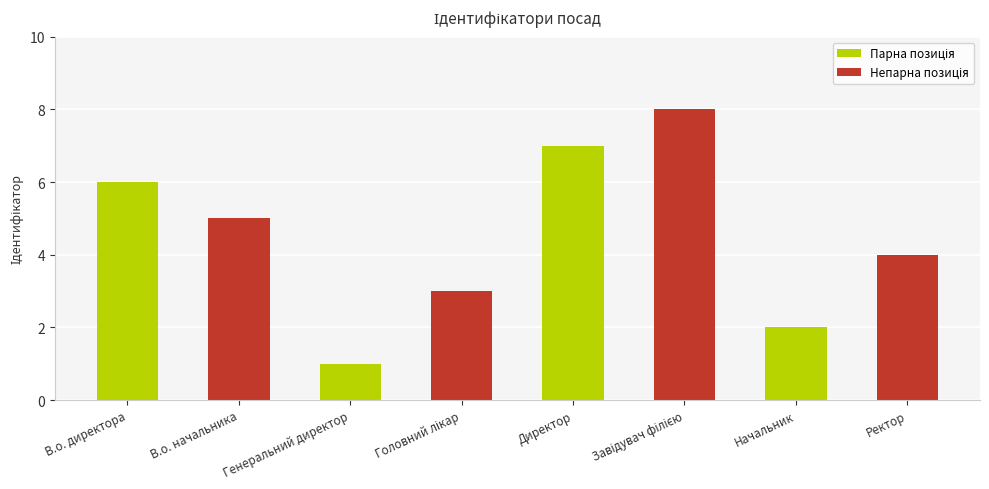

Where is the data nearest to the value 4?

Ректор